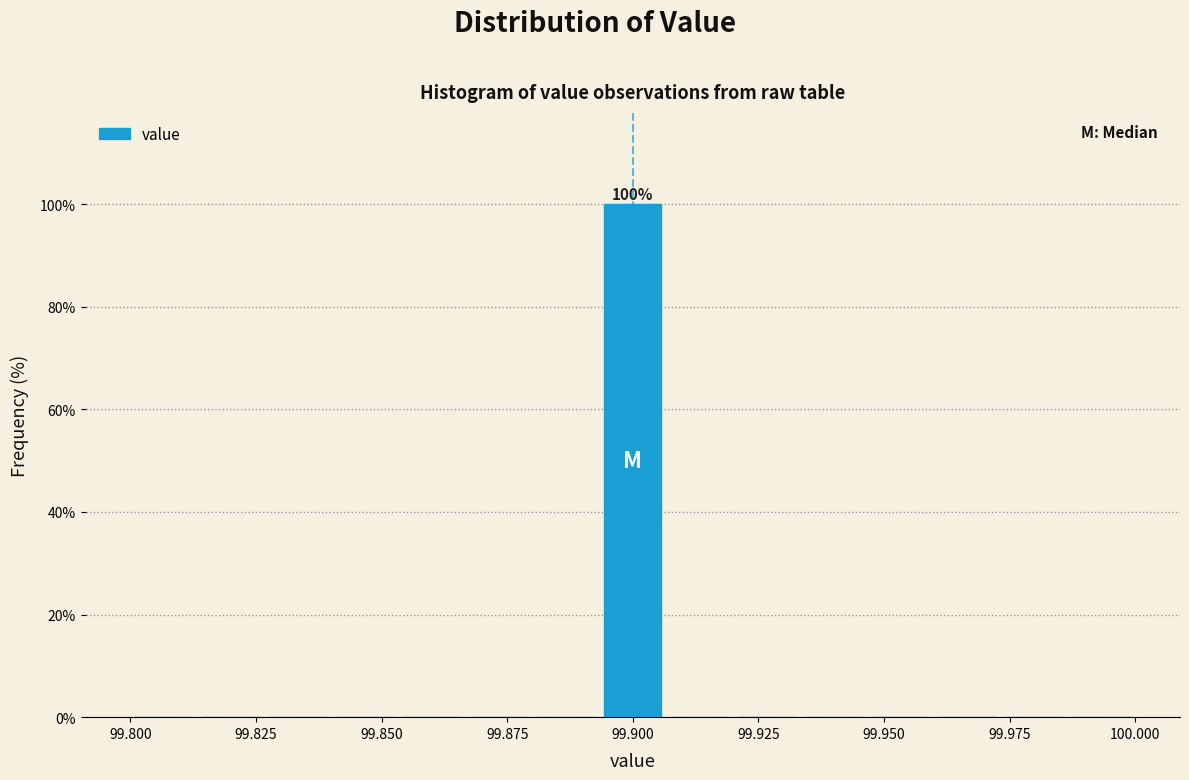

Read against the x-axis, roughly where is the centre of the tallest bar?

99.900